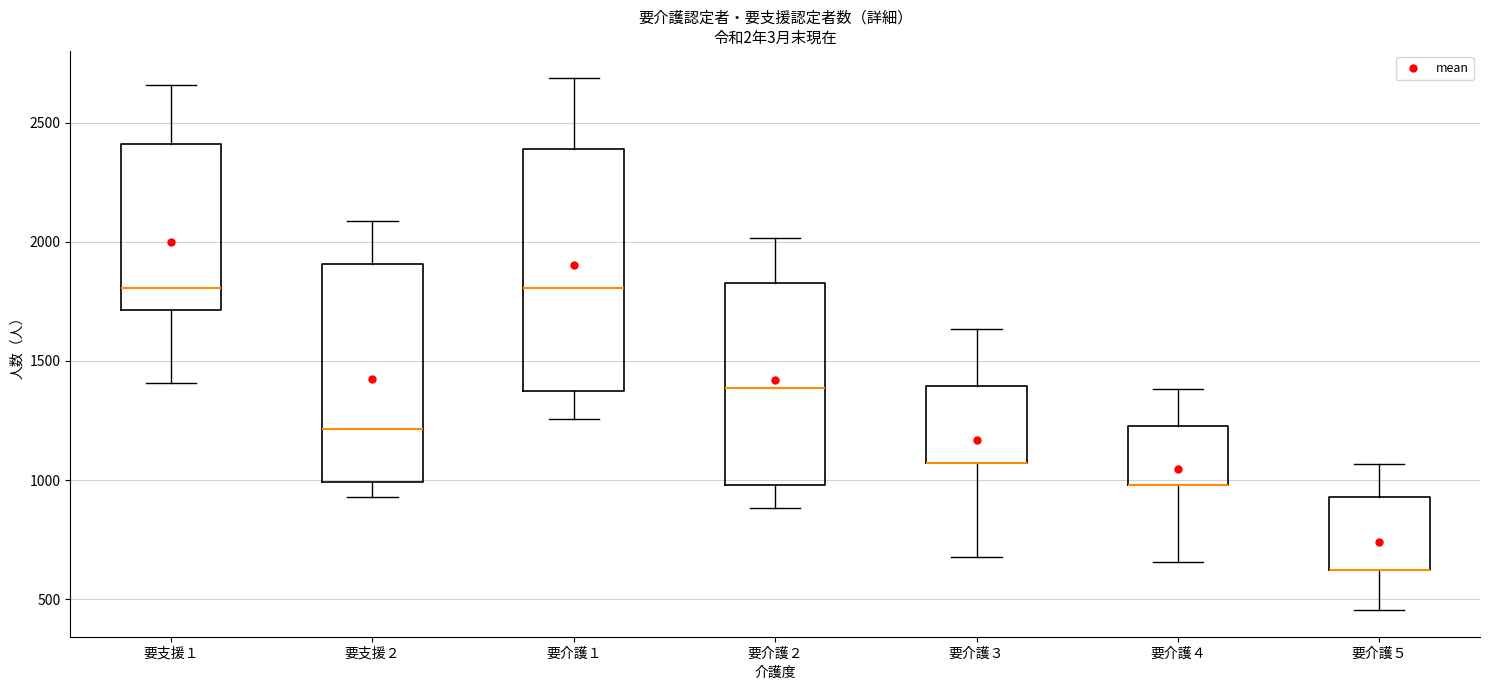

Where is the upper edge of the box for 要介護５ on the y-axis? The values are not printed on the chart, so give them approximately, as read against the axis.

950